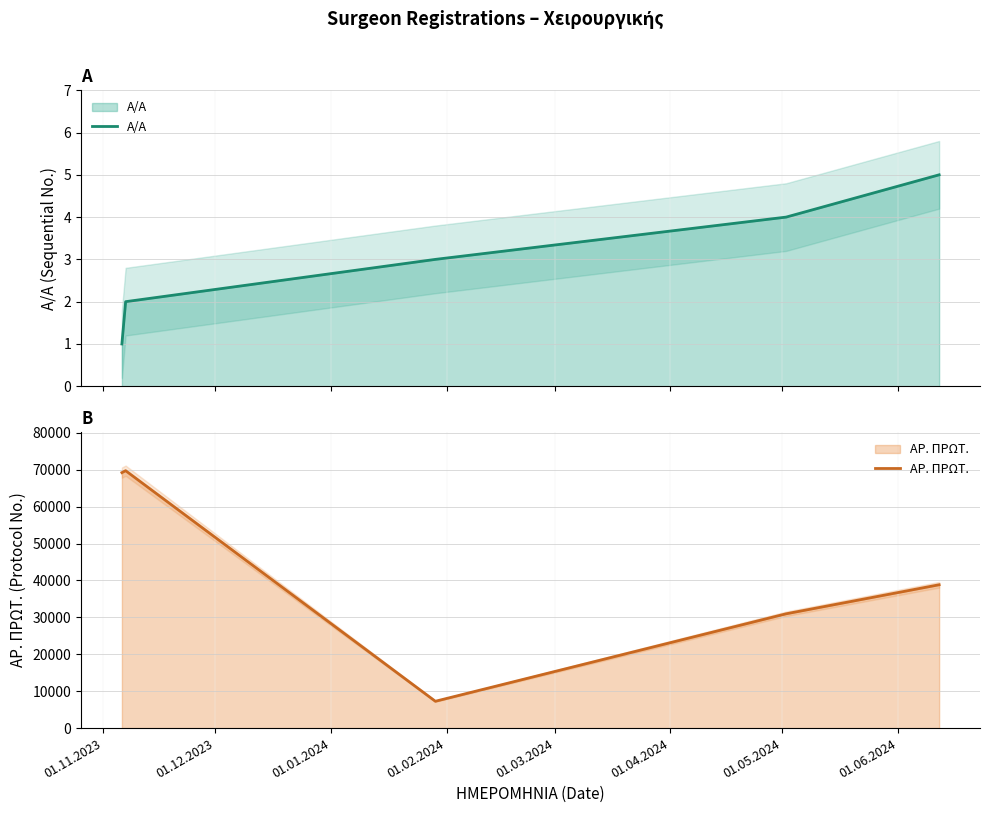

Does the chart display data point markers on the line(s)?

No